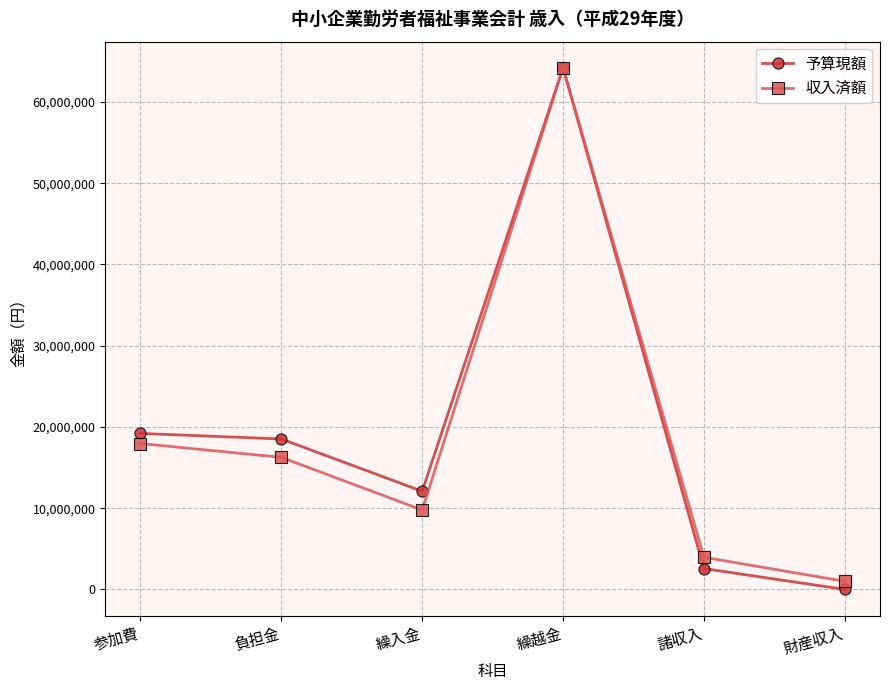

True or false: 収入済額 has a value of 16101897 at 繰越金.

False